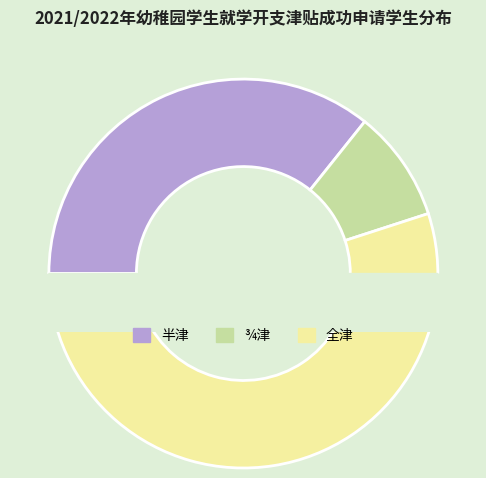

What is the majority slice?

全津